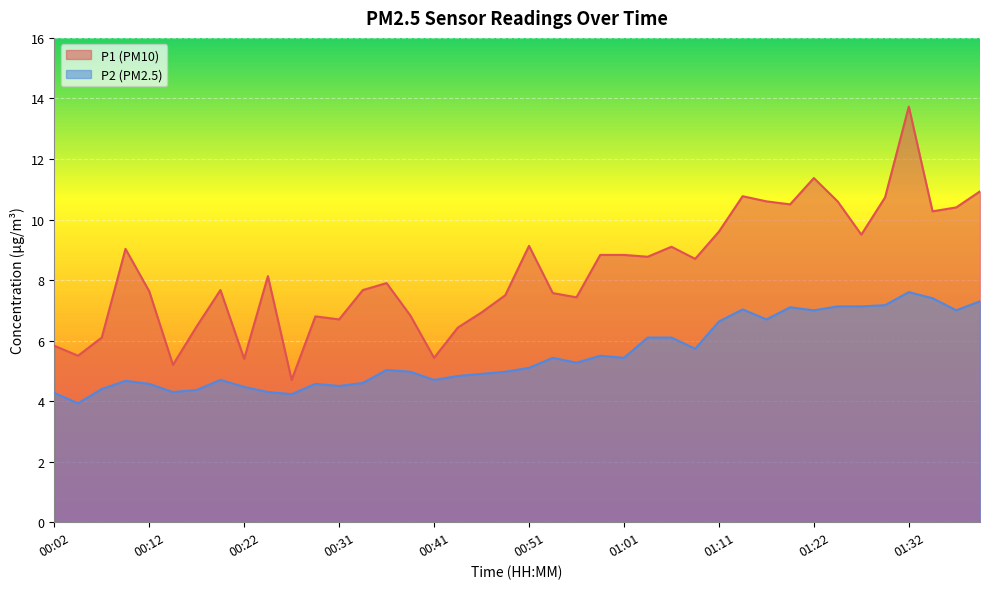

What is the sum of the P1 values at 00:49 and 00:51?

16.6